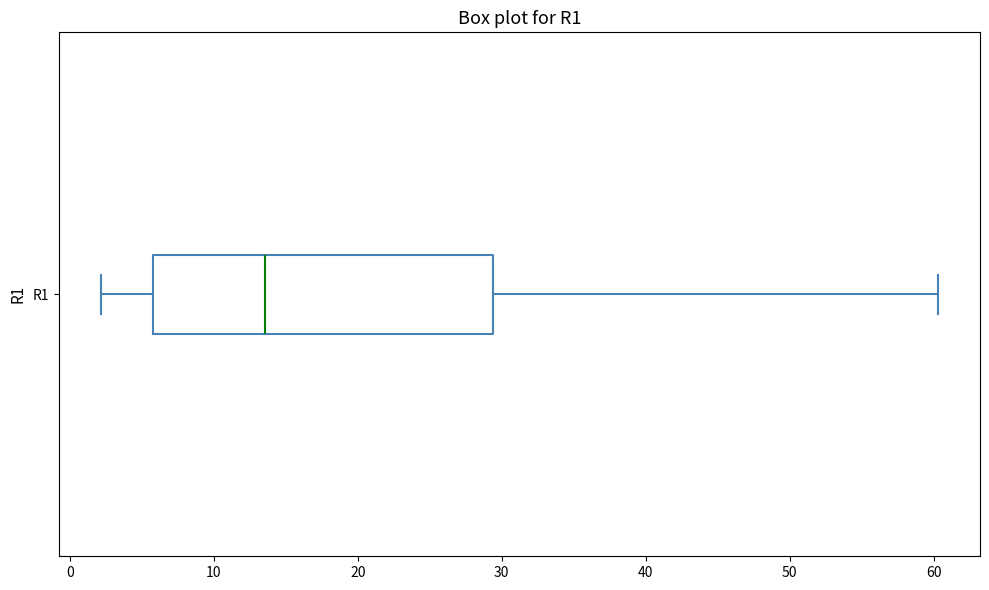

Transcribe this box plot: give where the median line is, the range the box spans, and where the two whiskers end, as read against the x-axis. The values are not printed on the chart, so give them approximately, as read against the axis.

median 14, box 6 to 29, whiskers 2 to 60